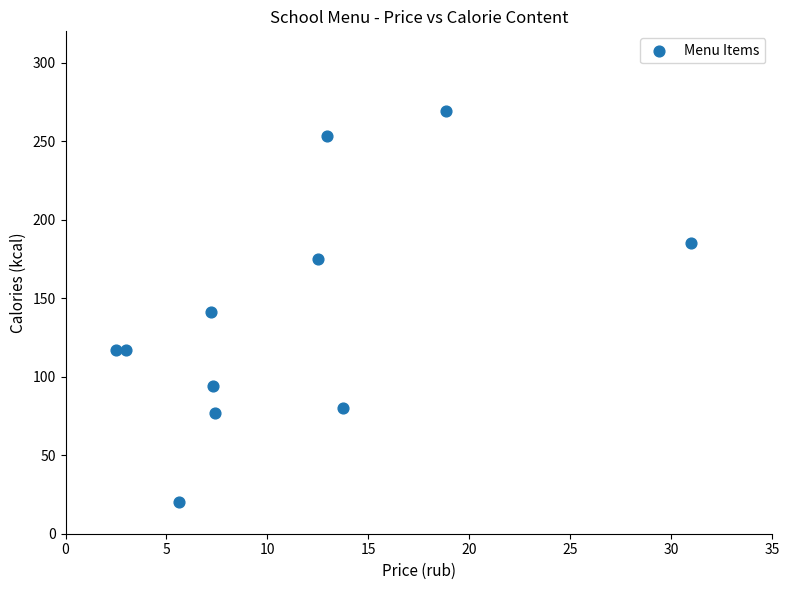

What is the average X value?

11.1